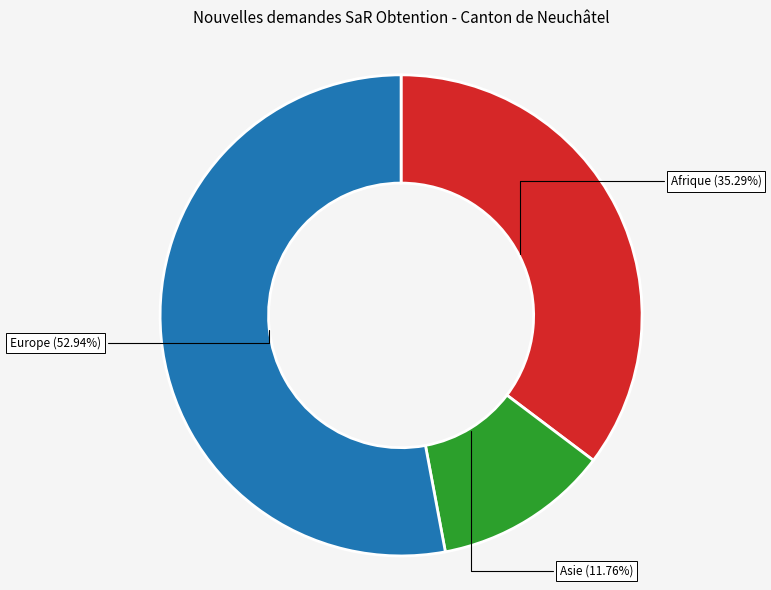

What is the majority slice?

Europe